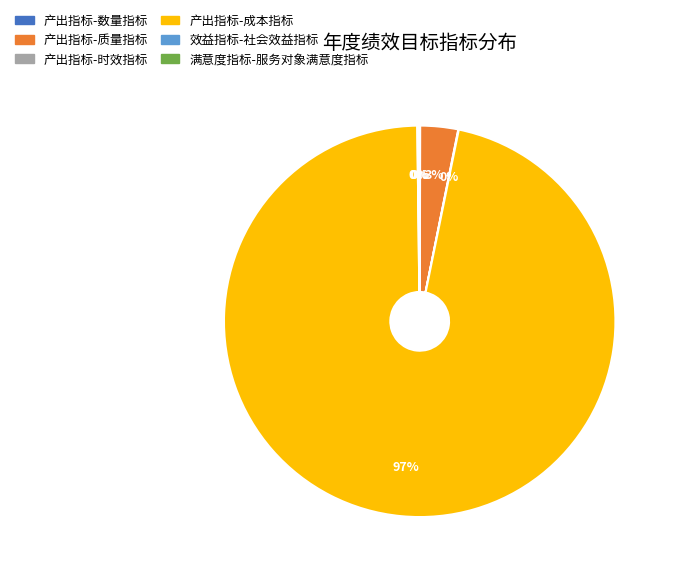

To the nearest percent, what is the average slice percentage?

17%